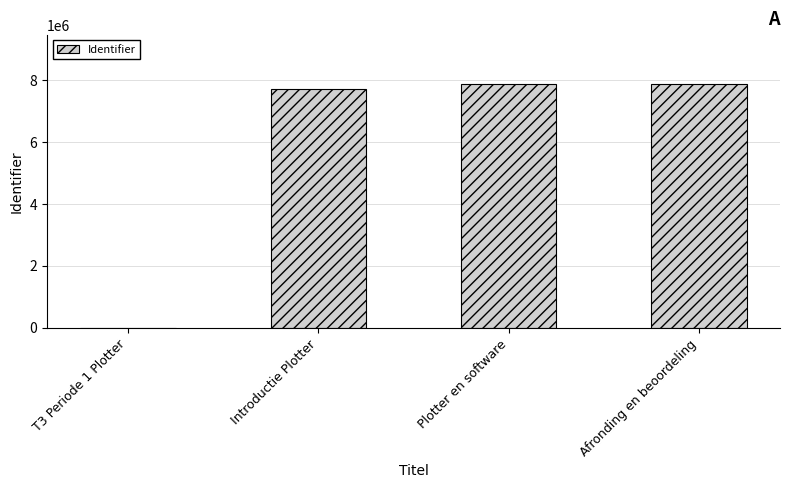

What is the greatest value displayed?

7890611